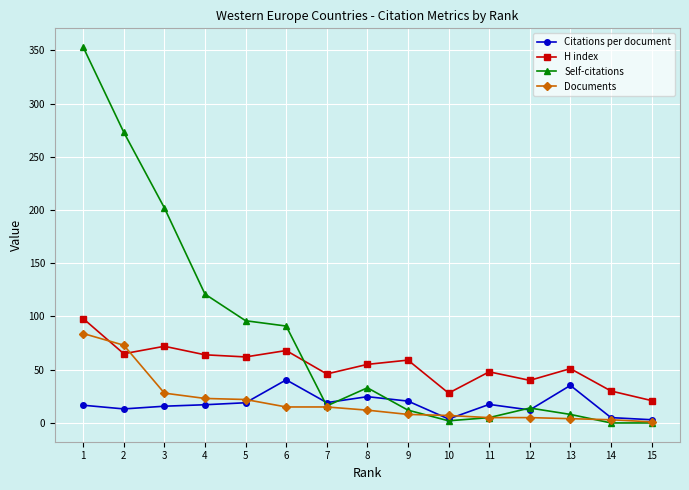

At which label is Documents closest to 42?

3